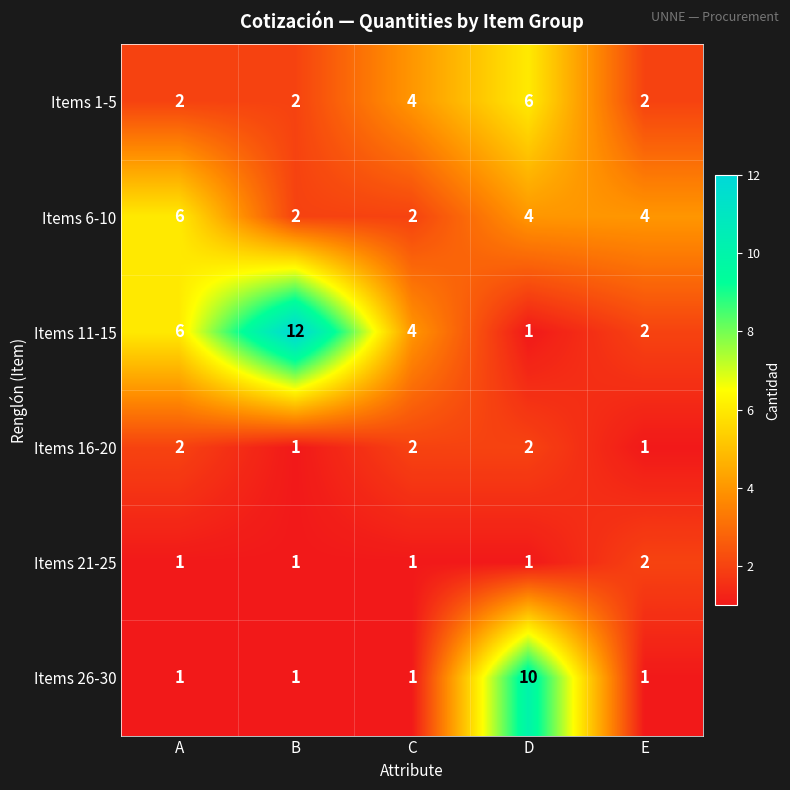

What is the sum of all Items 6-10 values?

18